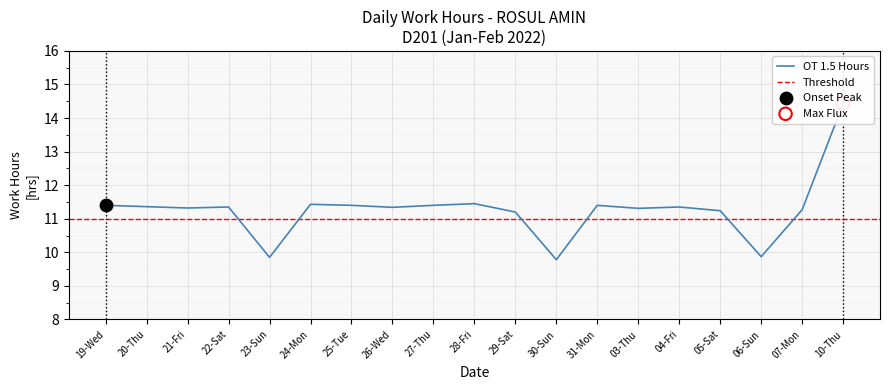

What is the change in value from 23-Sun to 03-Thu?

+1.5